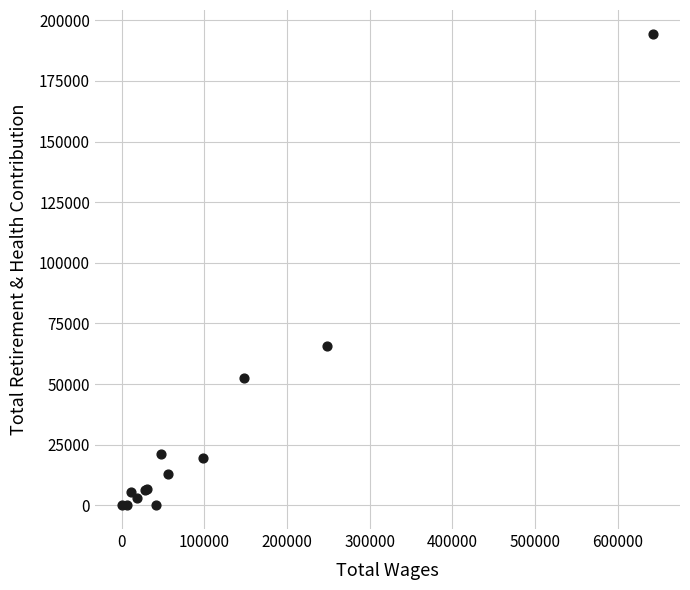

What Y value in the scatter plot is closest to 97247?

65601